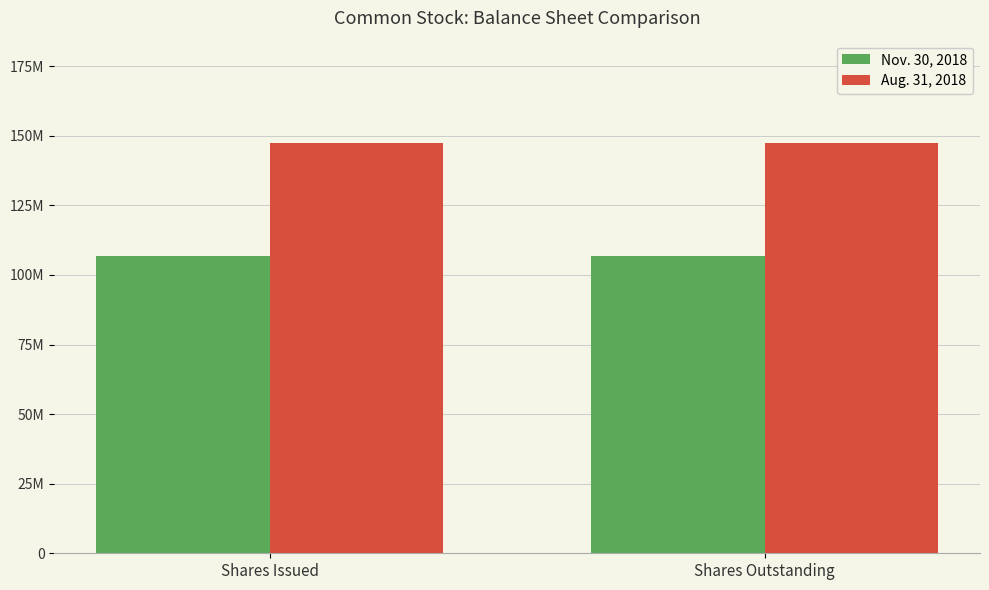

What position from the left is Shares Outstanding?

2